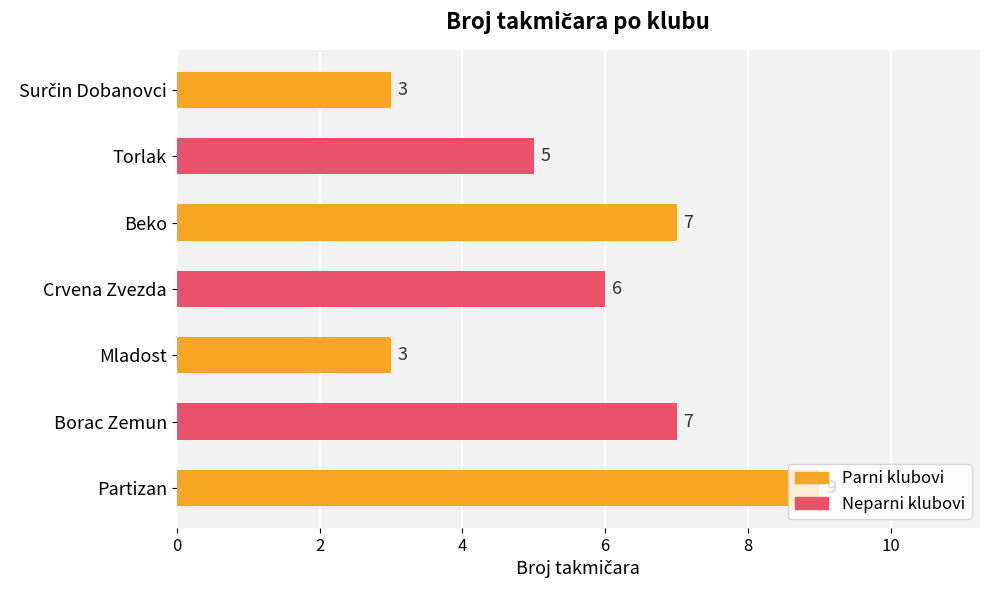

Count the number of data series in this chart.

1